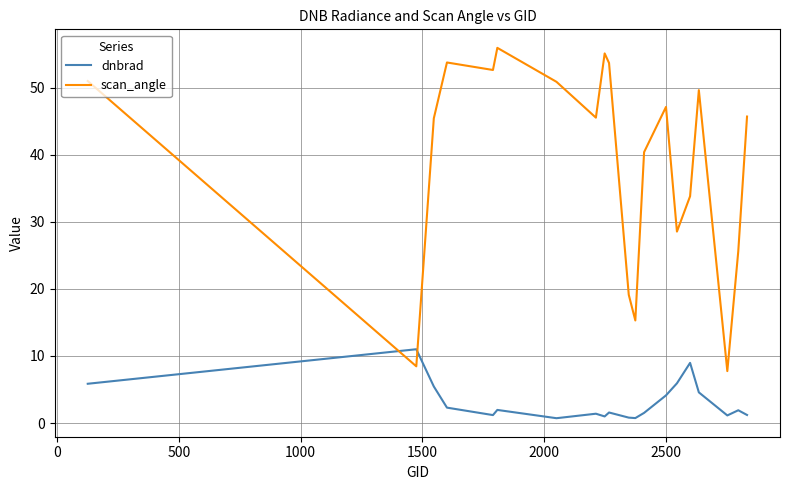

How many intersections are there between dnbrad and scan_angle?

2